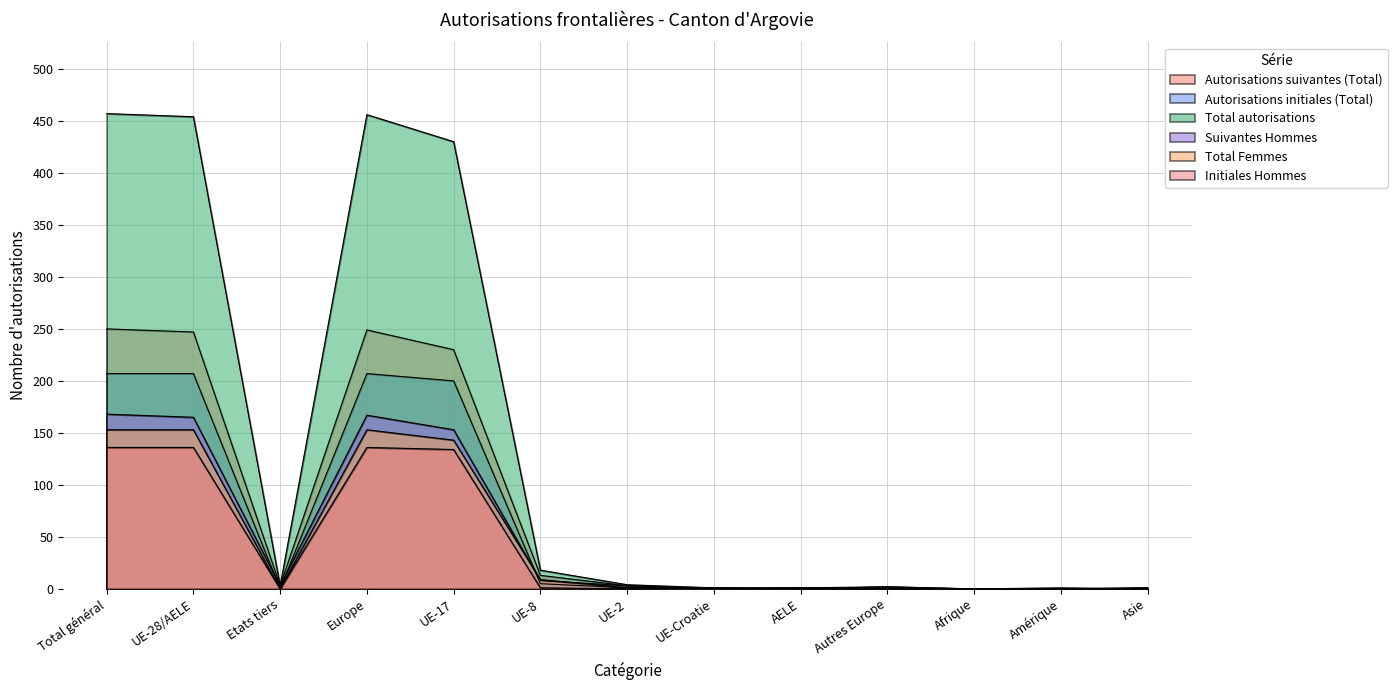

What position from the left is Etats tiers?

3